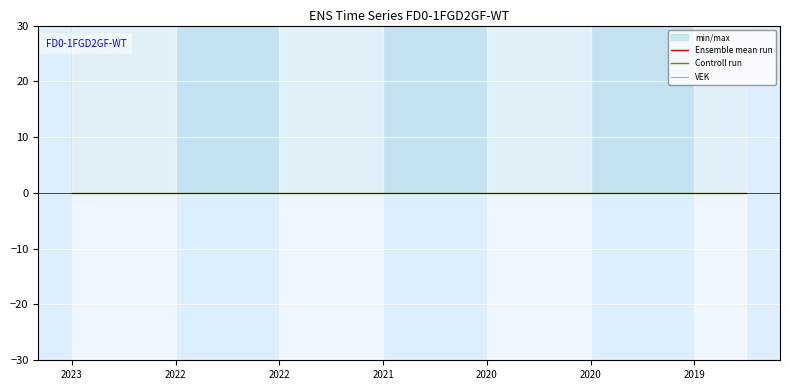

How many lines are shown in the chart?

3